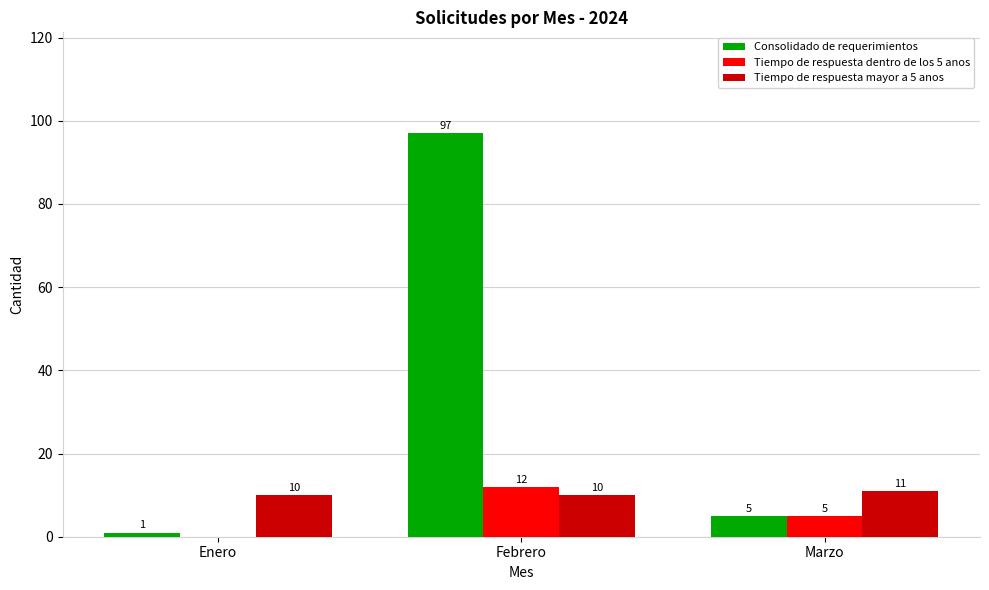

Is it true that Tiempo de respuesta mayor a 5 anos equals 11 at Marzo?

True